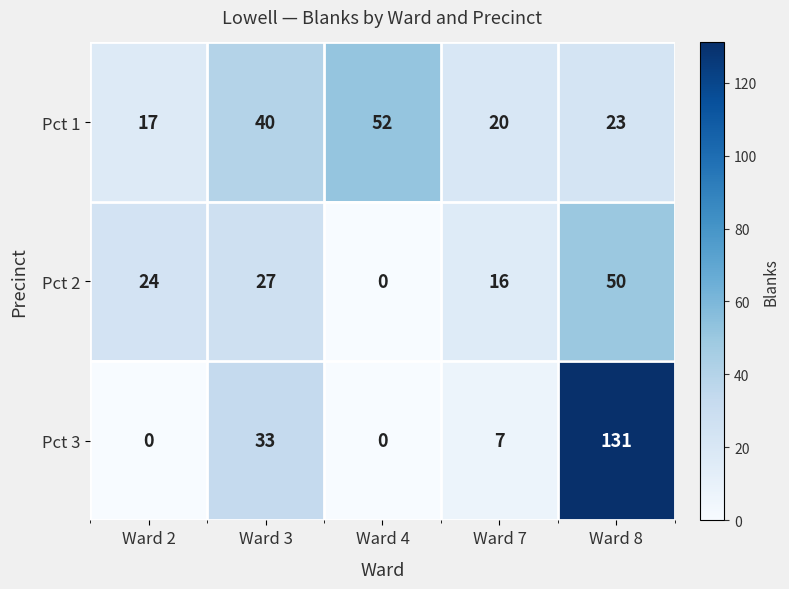

Reading left to right, what are all the values shown in this chart?

Pct 1: Ward 2=17	Ward 3=40	Ward 4=52	Ward 7=20	Ward 8=23
Pct 2: Ward 2=24	Ward 3=27	Ward 4=0	Ward 7=16	Ward 8=50
Pct 3: Ward 2=0	Ward 3=33	Ward 4=0	Ward 7=7	Ward 8=131